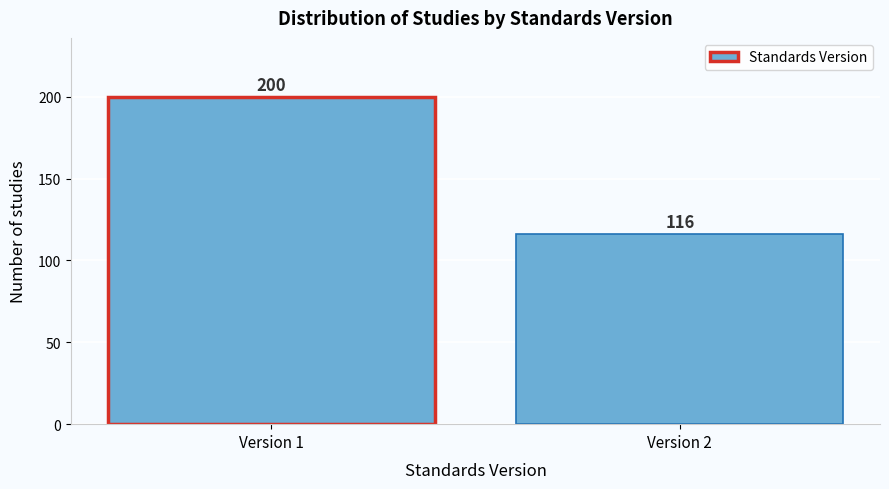

Reading left to right, extract all data points from this chart.

Version 1=200	Version 2=116